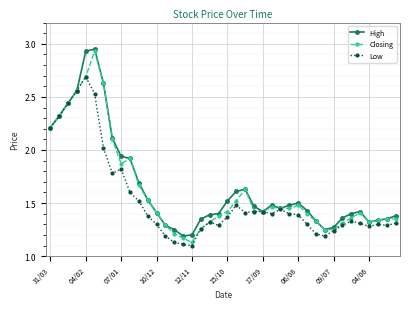

What is the average value of the Low series?

1.5